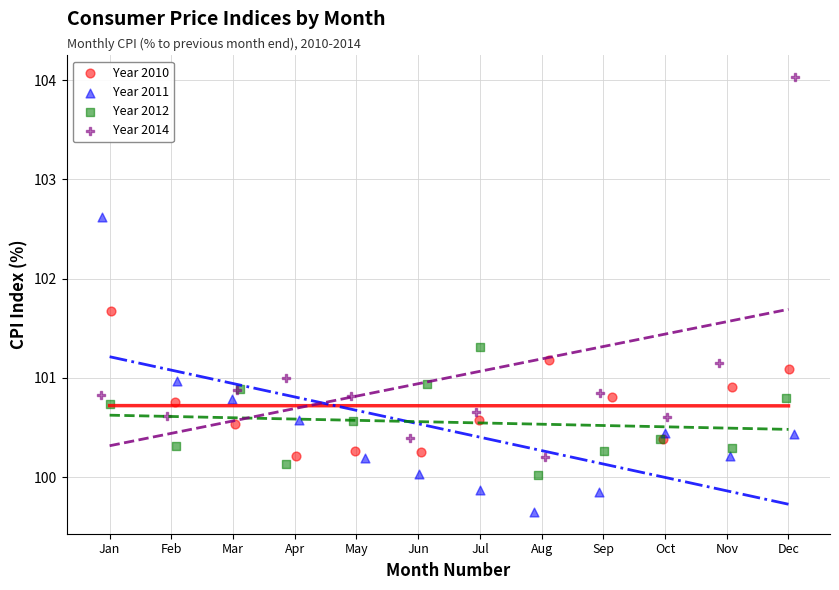

What are all the series names shown in the legend?

Year 2010, Year 2011, Year 2012, Year 2014